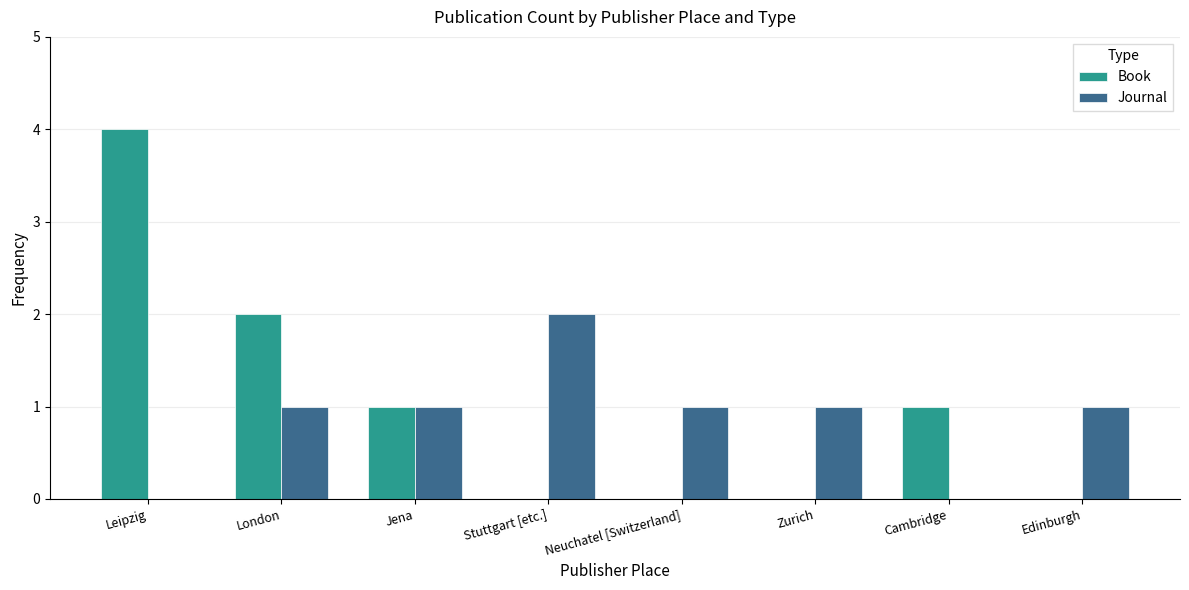

Count the number of categories in the chart.

8